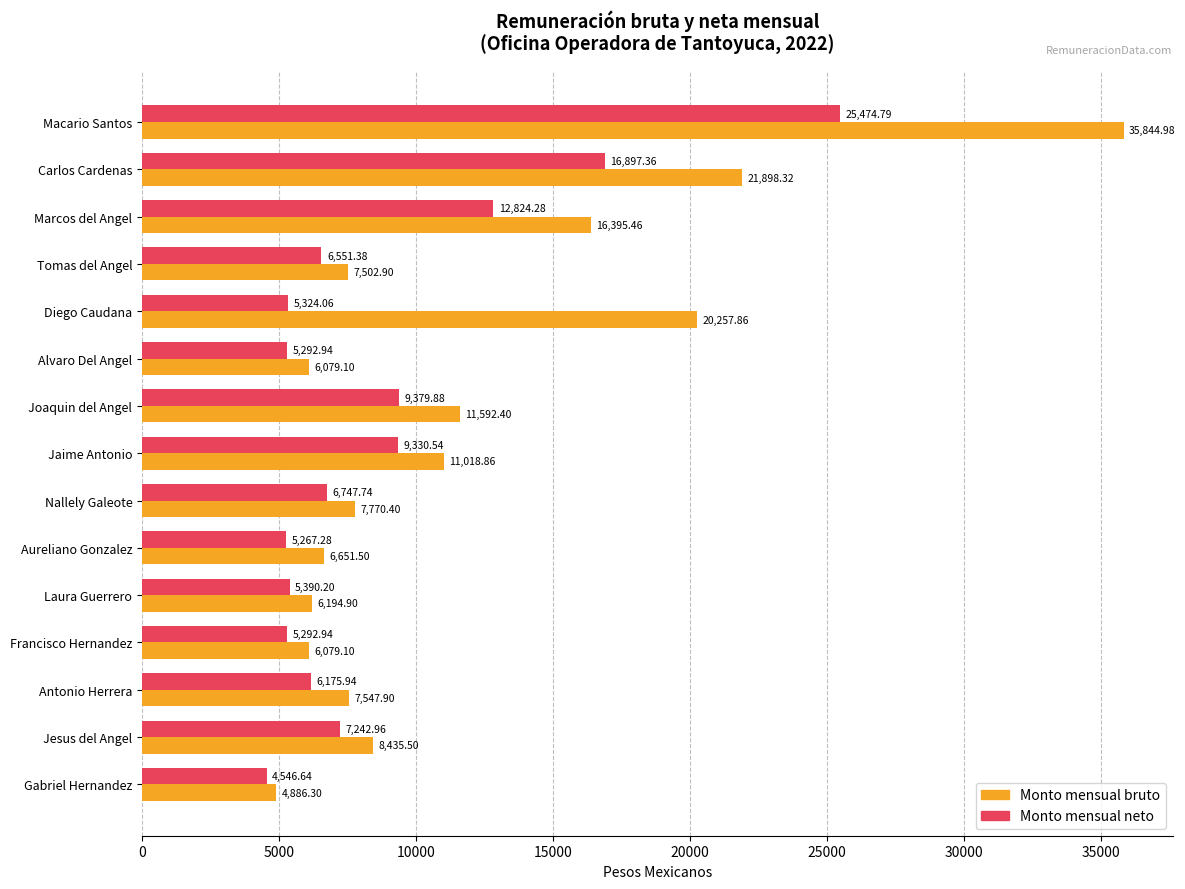

What is the spread (max minus min) of values at Macario Santos?

10370.2